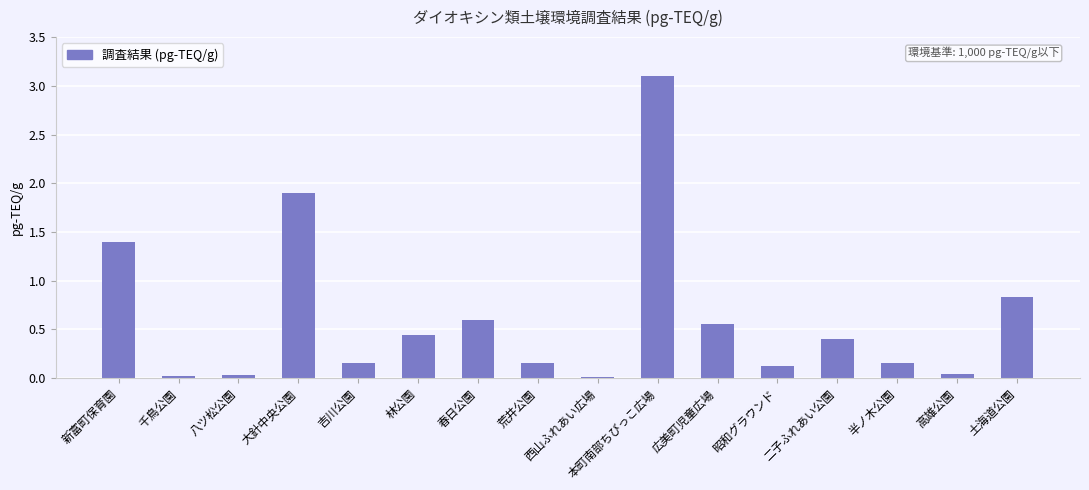

At which label is the value closest to 1?

土海道公園